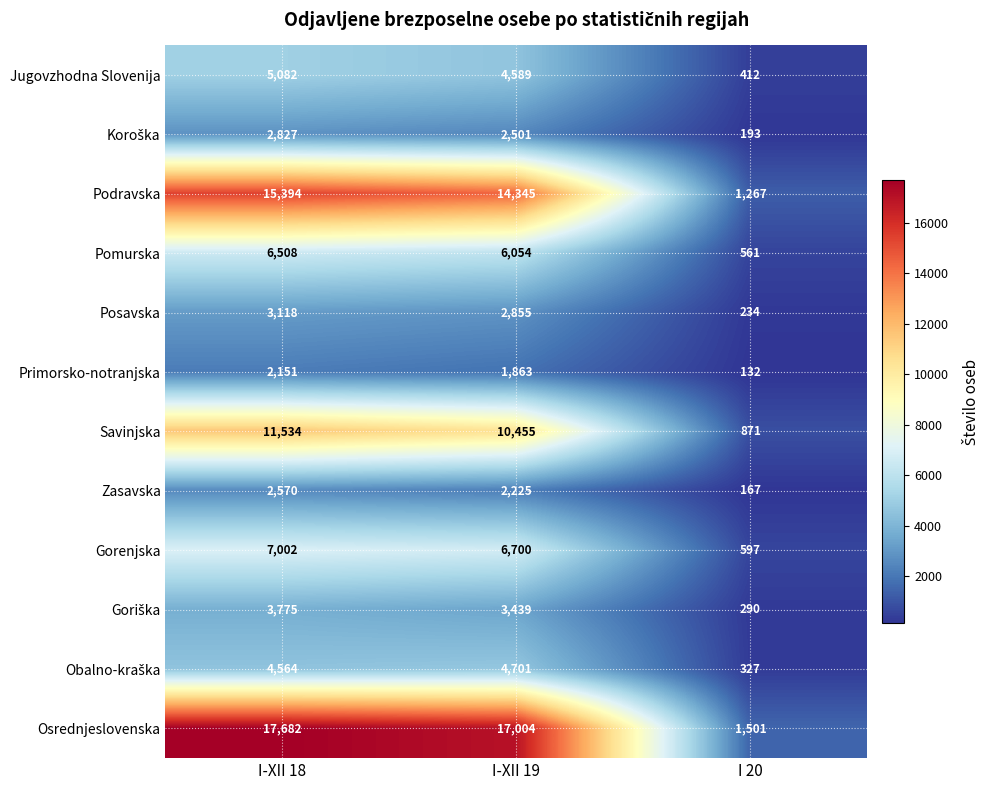

What is the highest value of the Zasavska series?

2570